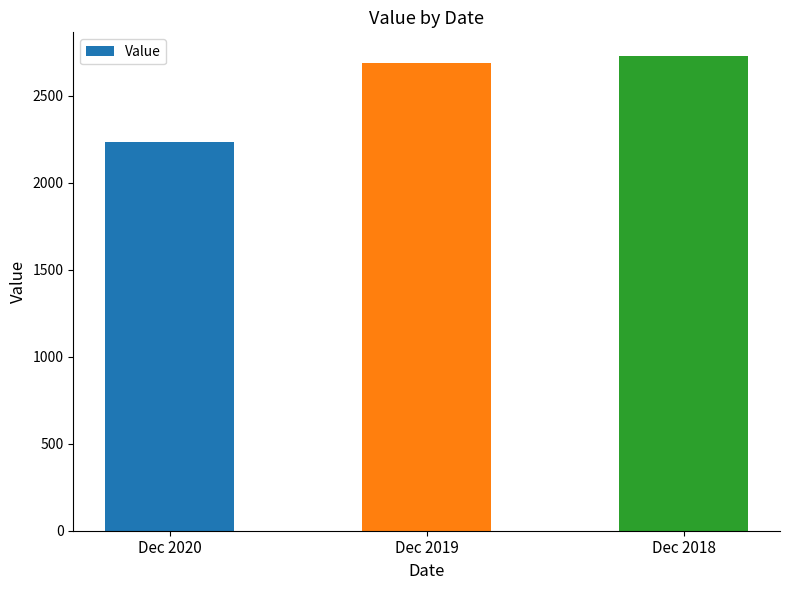

What is the smallest value displayed?

2233